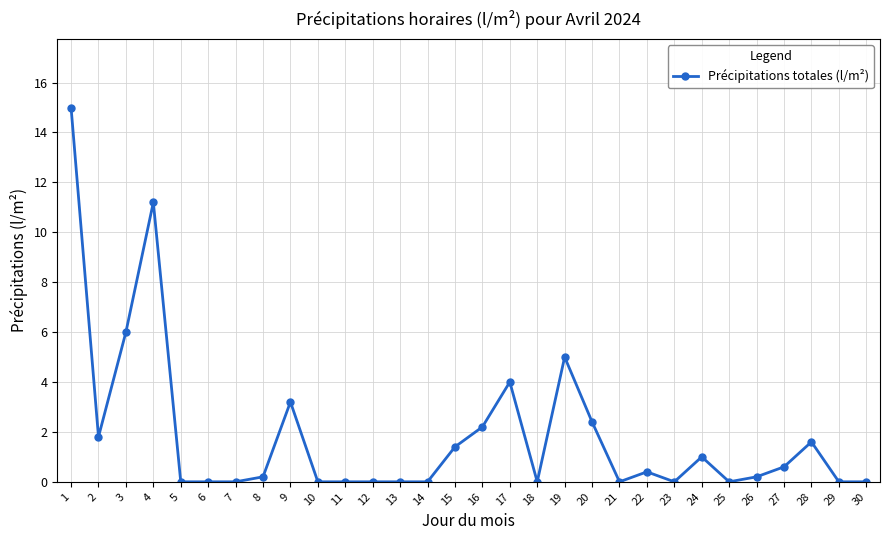

The chart shows a value of 0.0 at 13. True or false?

True